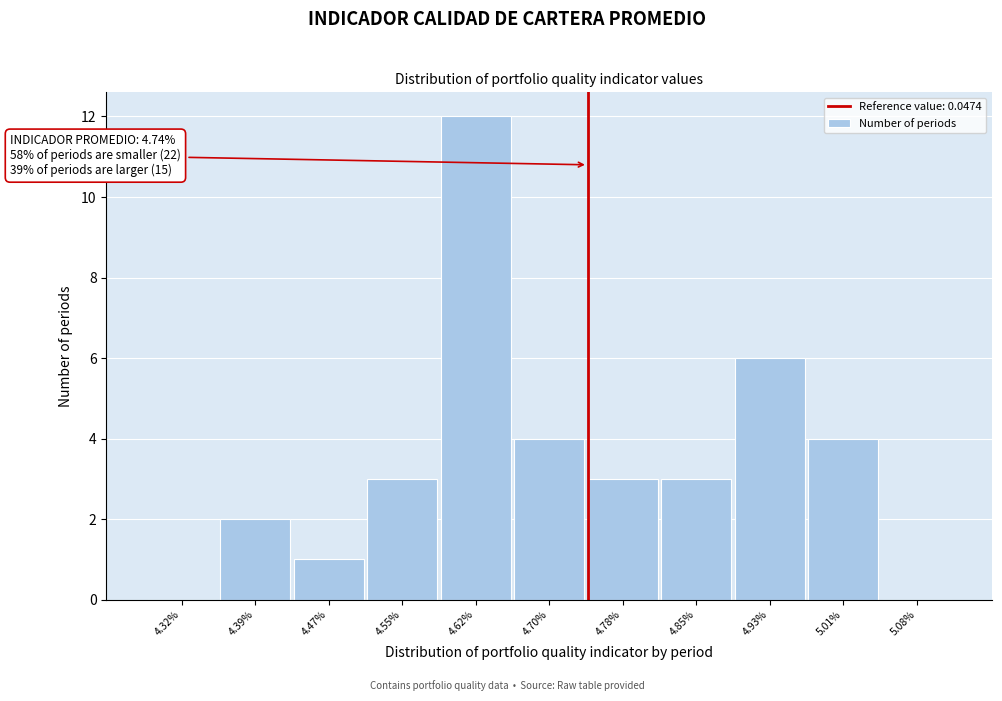

Reading left to right, transcribe all the data shown in this chart.

4.32%=0	4.39%=2	4.47%=1	4.55%=3	4.62%=12	4.70%=4	4.78%=3	4.85%=3	4.93%=6	5.01%=4	5.08%=0